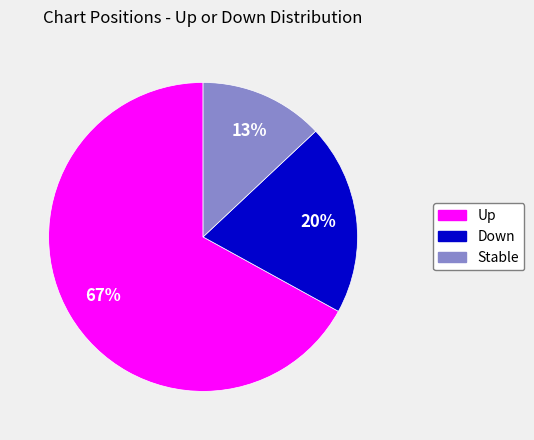

Is there any slice that represents more than half of the pie?

Yes